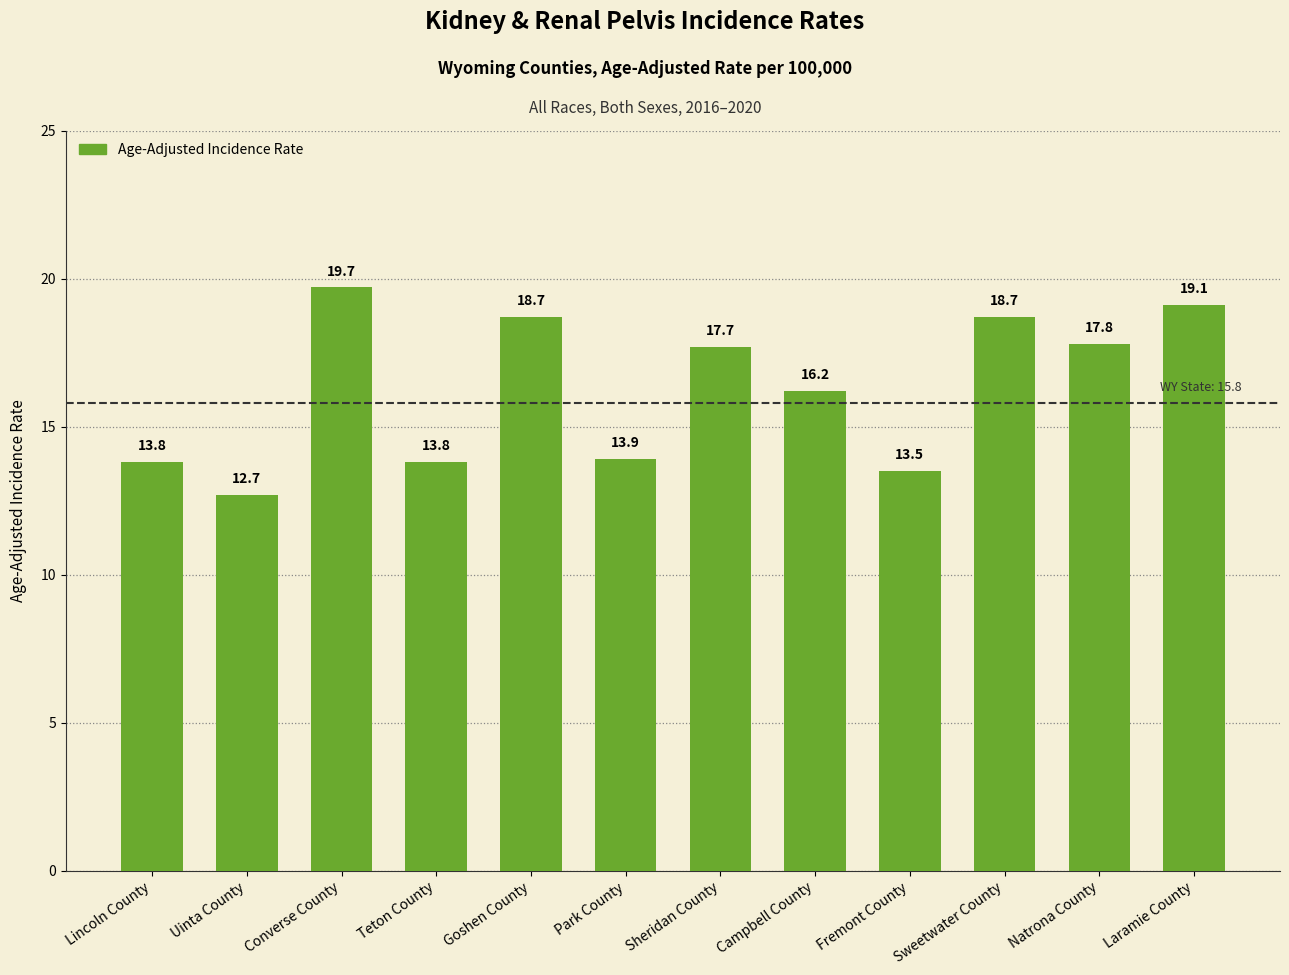

Where does the data first go above 17?

Converse County